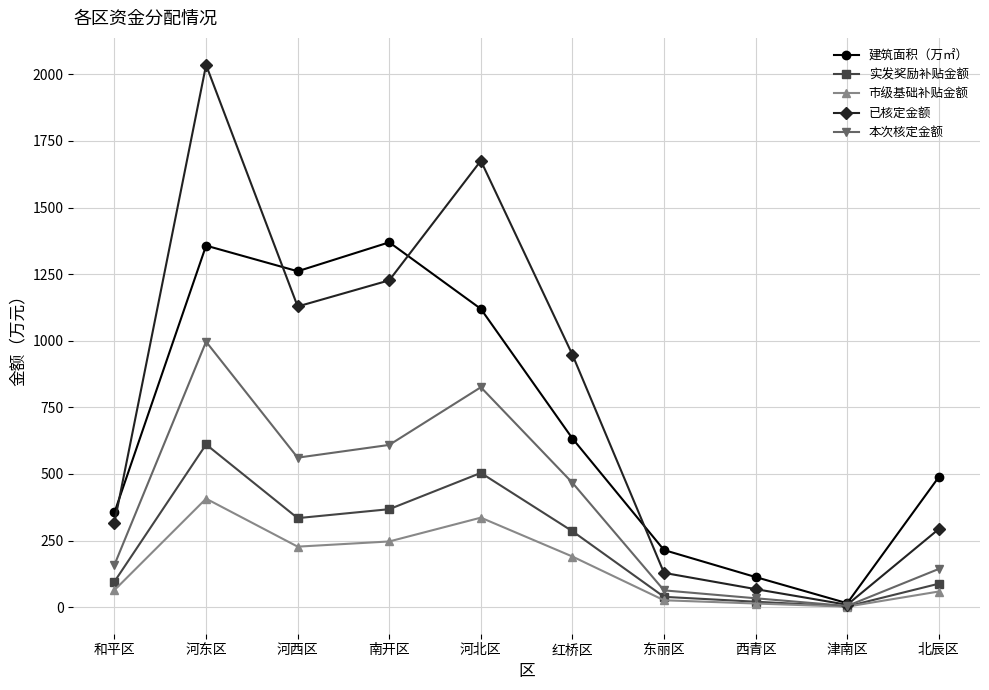

Is the value of 市级基础补贴金额 at 红桥区 greater than the value of 建筑面积（万㎡） at 河西区?

No